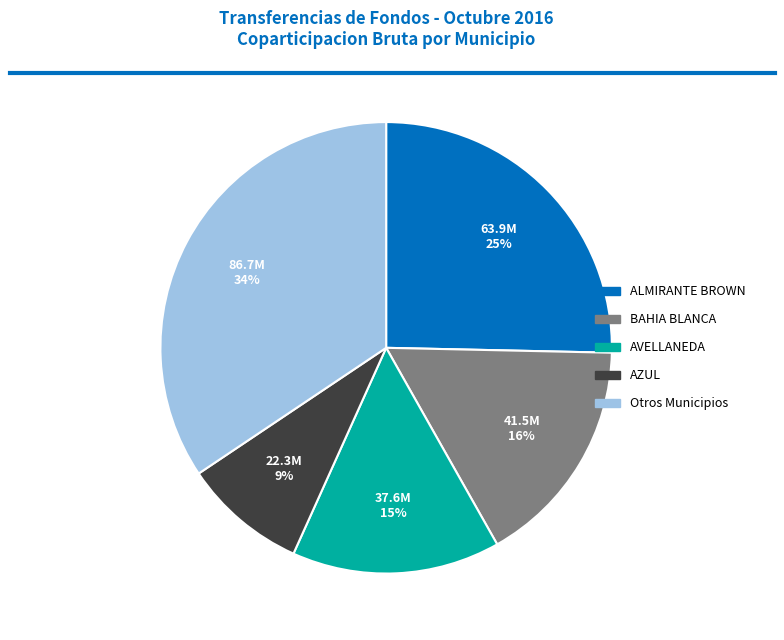

What is the ratio of the value at Otros Municipios to the value at AVELLANEDA?

2.3